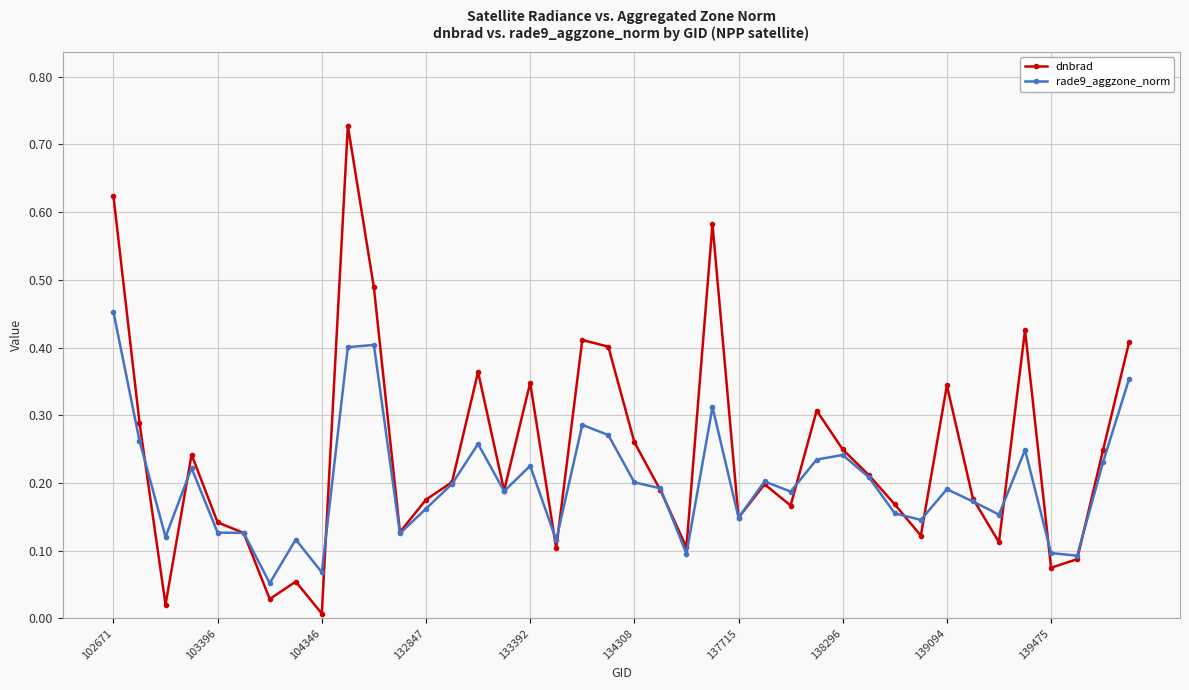

List the series in order of their overall mean, highest first.

dnbrad, rade9_aggzone_norm